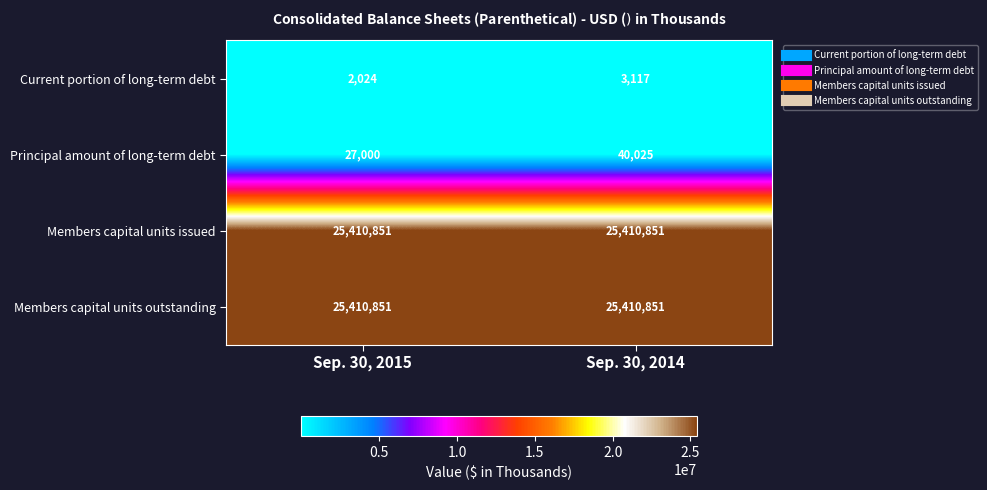

Is the value of Members capital units outstanding at Sep. 30, 2015 greater than the value of Current portion of long-term debt at Sep. 30, 2015?

Yes